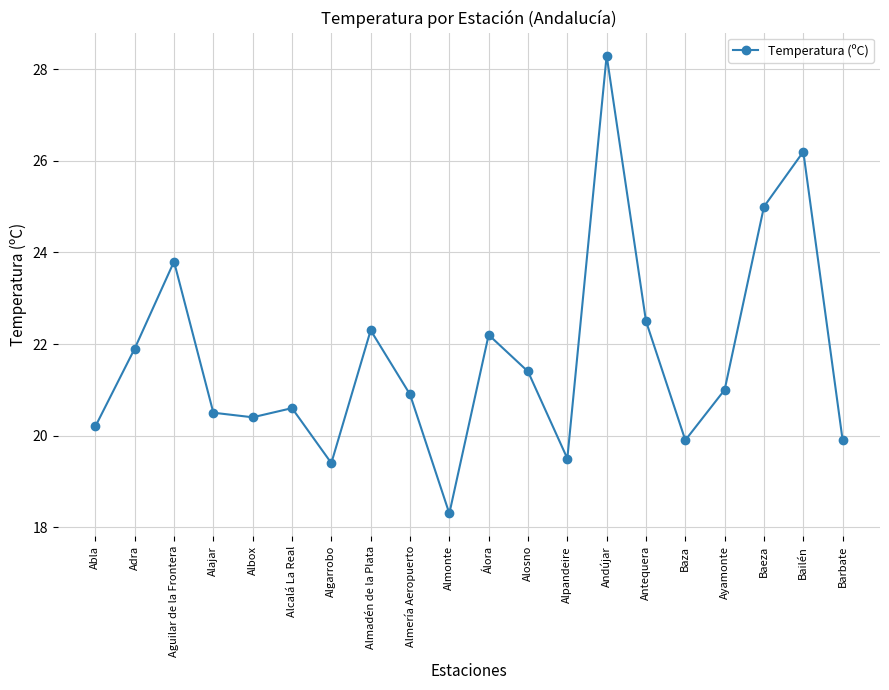

How many values are below 21?

10